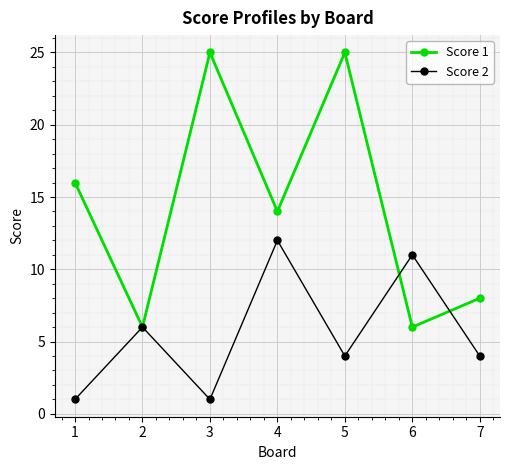

True or false: Score 1 and Score 2 cross at least once.

True